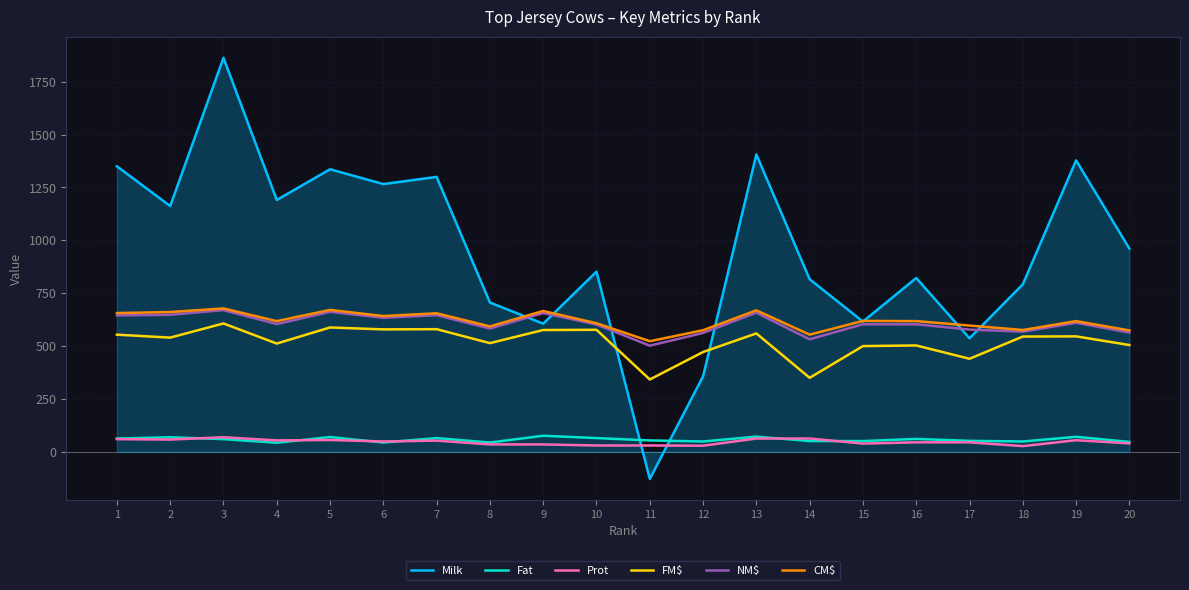

True or false: Fat and CM$ intersect in this chart.

False